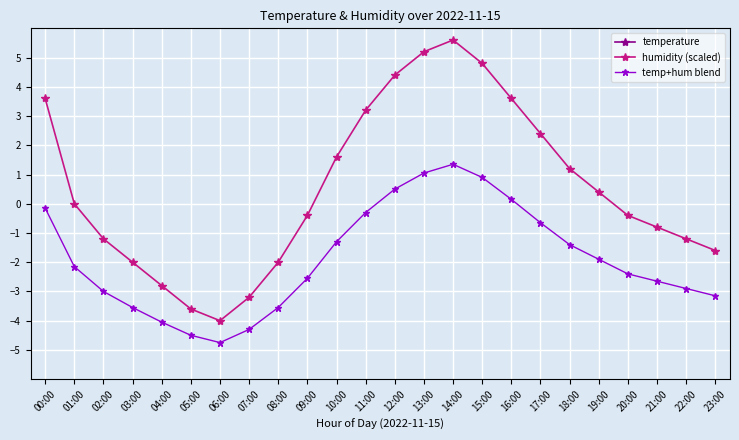

Where is the first local minimum for humidity (scaled)?

06:00